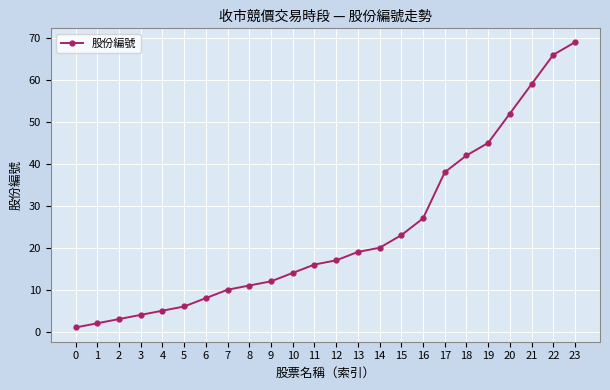

Reading left to right, what are all the values shown in this chart?

1	2	3	4	5	6	8	10	11	12	14	16	17	19	20	23	27	38	42	45	52	59	66	69